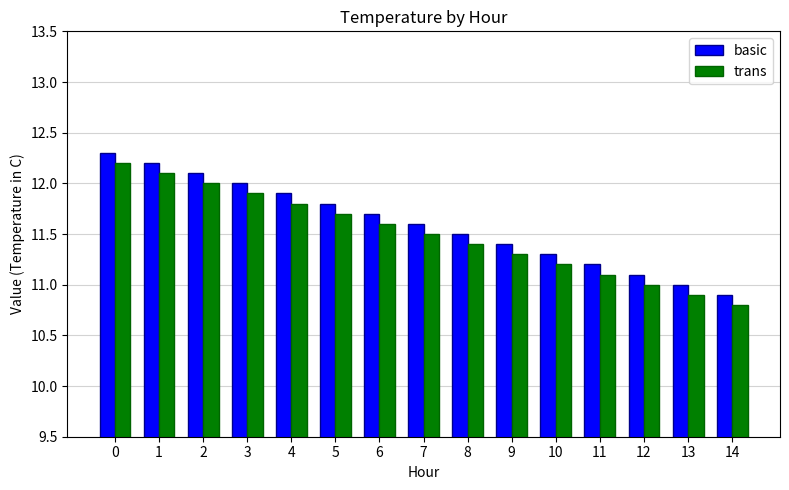

How many distinct data groups are displayed?

2